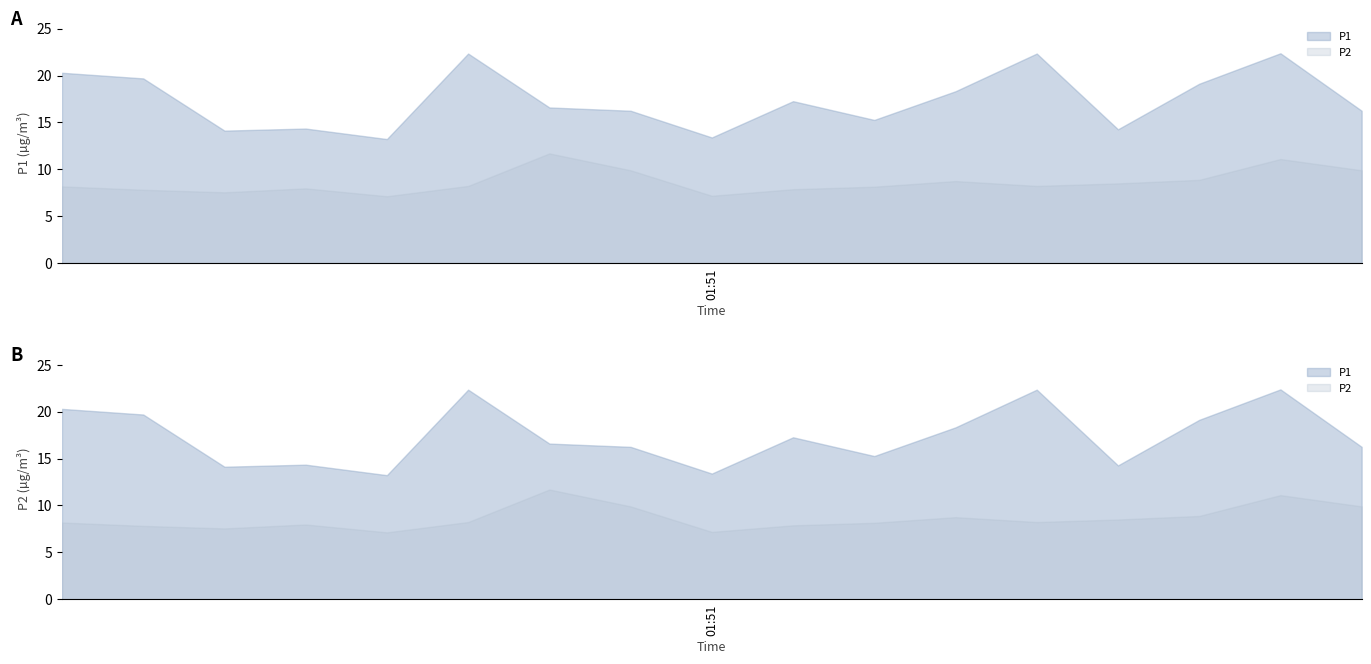

In P2, how many points are lower than both neighbors (excluding endpoints)?

4